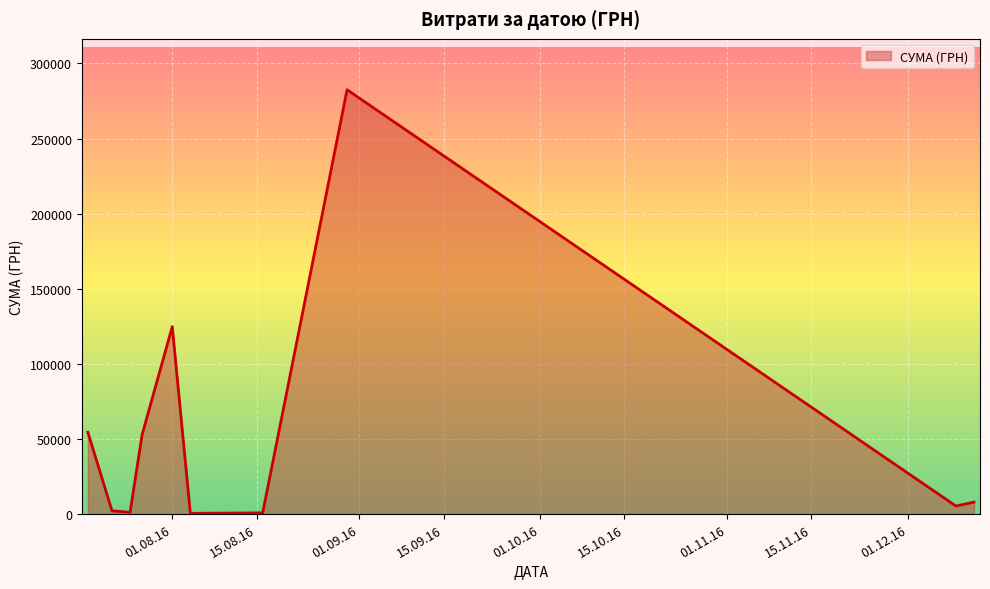

What is the greatest value displayed?

282495.1